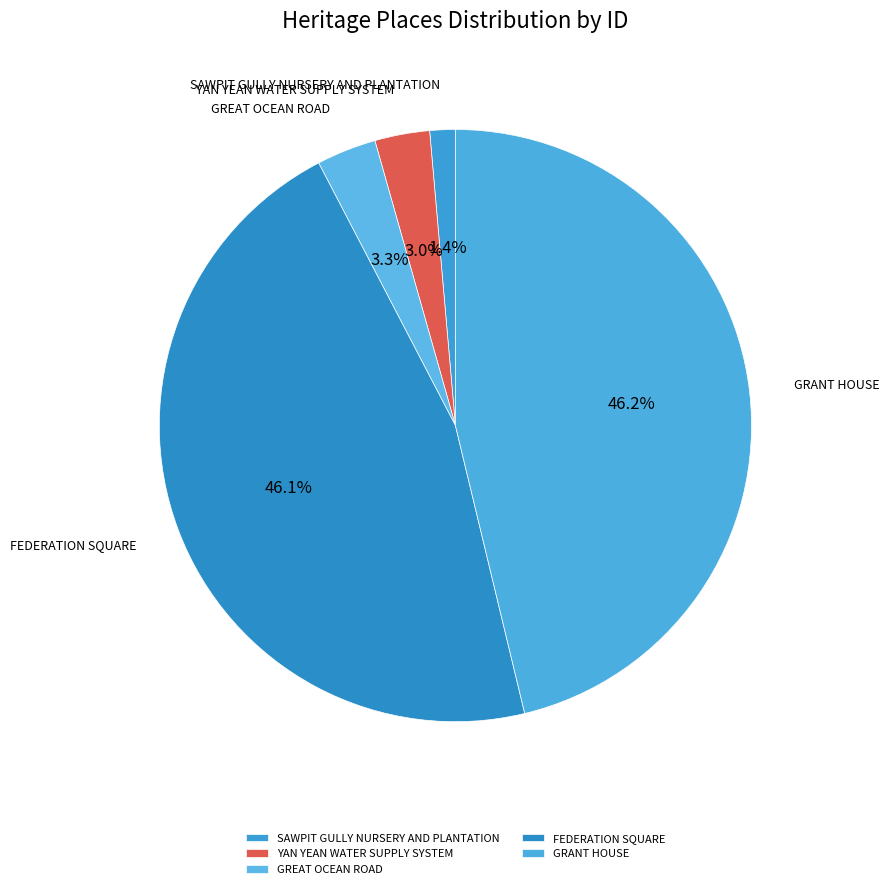

To the nearest percent, what portion does SAWPIT GULLY NURSERY AND PLANTATION represent?

1%